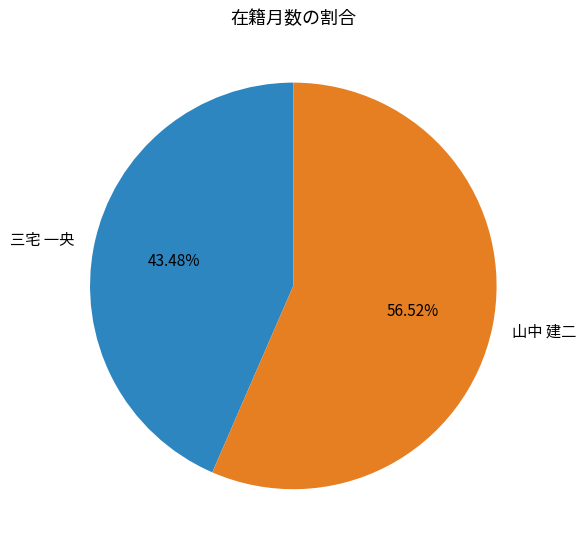

What portion of the pie excludes 三宅 一央?

56.5%